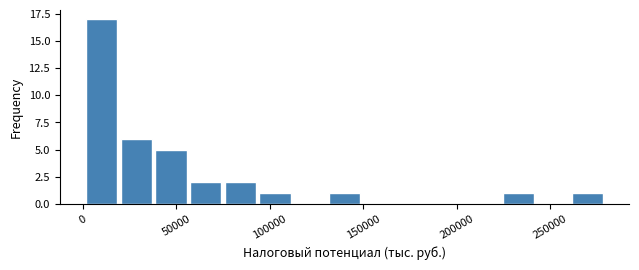

Read against the x-axis, roughly where is the centre of the tallest bar?

10000